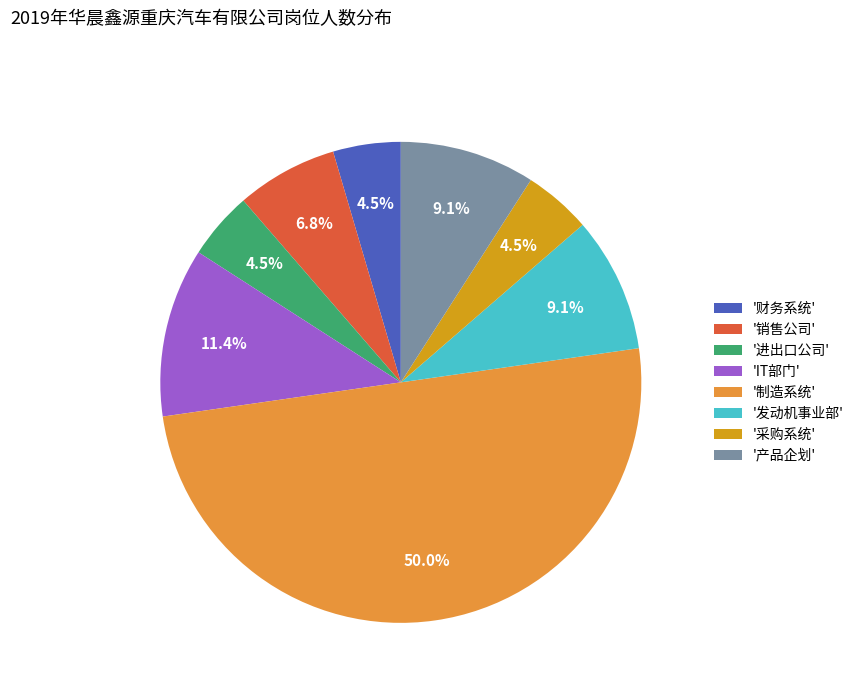

Does '销售公司' account for over 50% of the chart?

No